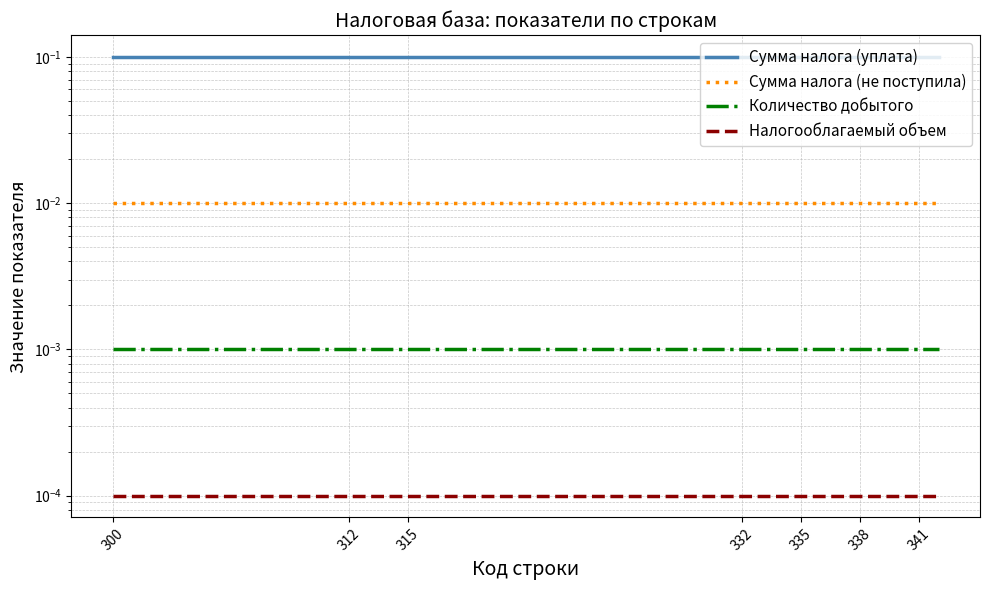

Which category has the highest value across all series?

300